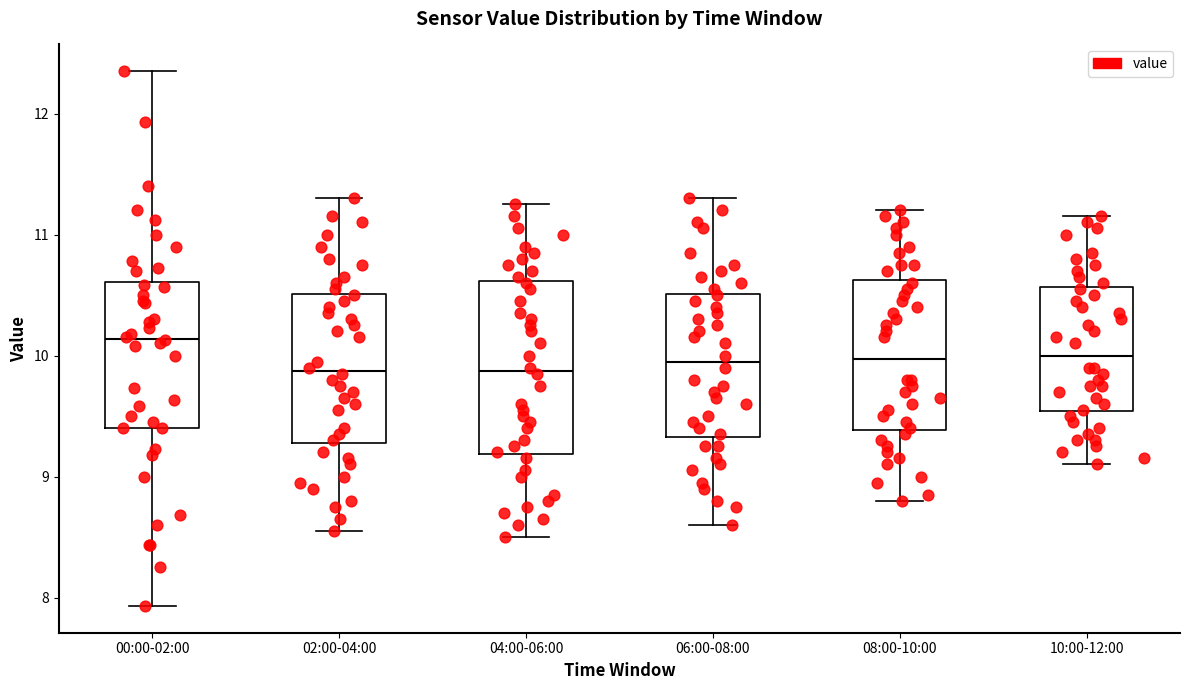

Where does the lower whisker of the box for 00:00-02:00 end on the y-axis? The values are not printed on the chart, so give them approximately, as read against the axis.

7.9